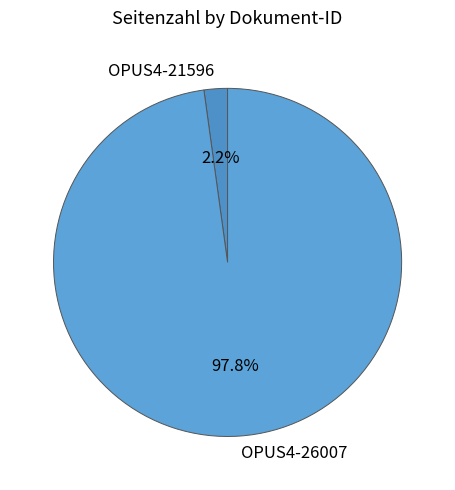

To the nearest percent, what percentage of the pie is OPUS4-21596?

2%